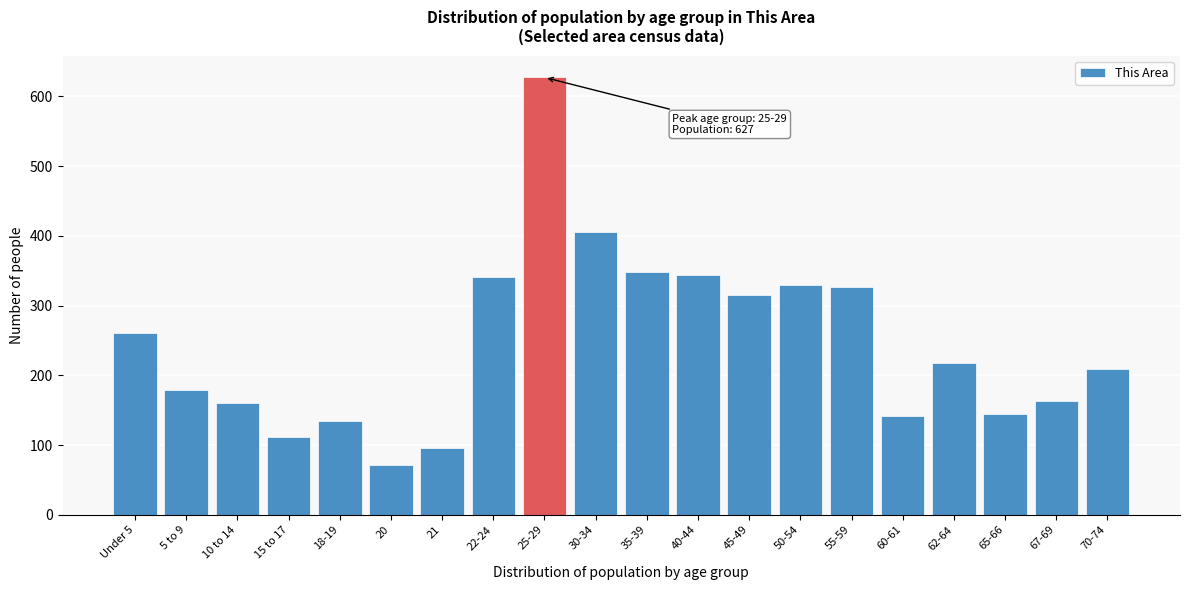

Reading left to right, what are all the values shown in this chart?

Under 5=260	5 to 9=179	10 to 14=160	15 to 17=112	18-19=134	20=72	21=95	22-24=341	25-29=627	30-34=406	35-39=348	40-44=344	45-49=315	50-54=330	55-59=326	60-61=141	62-64=218	65-66=144	67-69=163	70-74=209